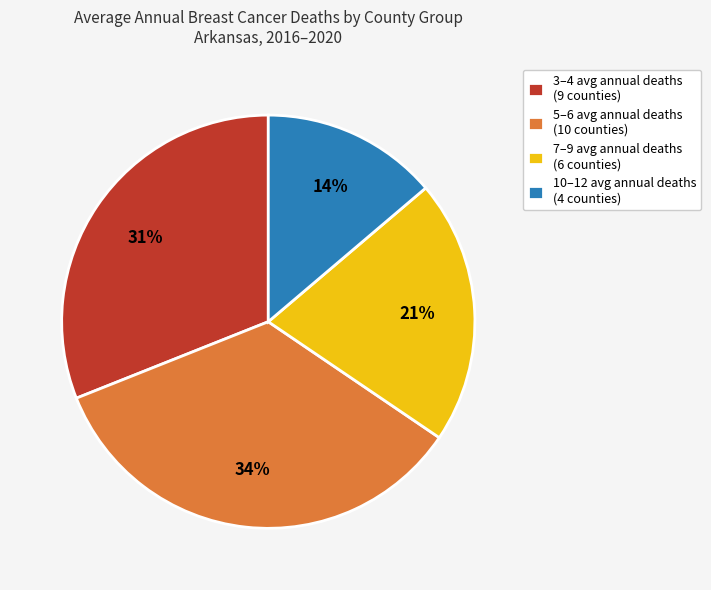

What percentage is the 10–12 avg annual deaths (4 counties) slice, to the nearest percent?

14%